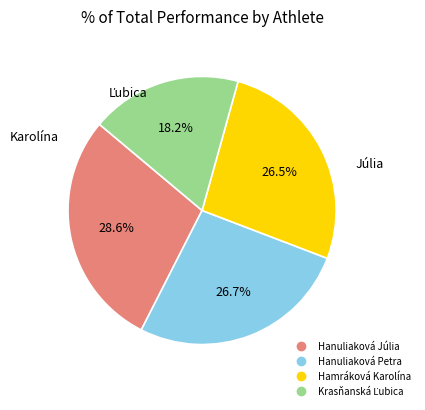

Is it true that Hanuliaková Júlia is 29% of the pie?

True